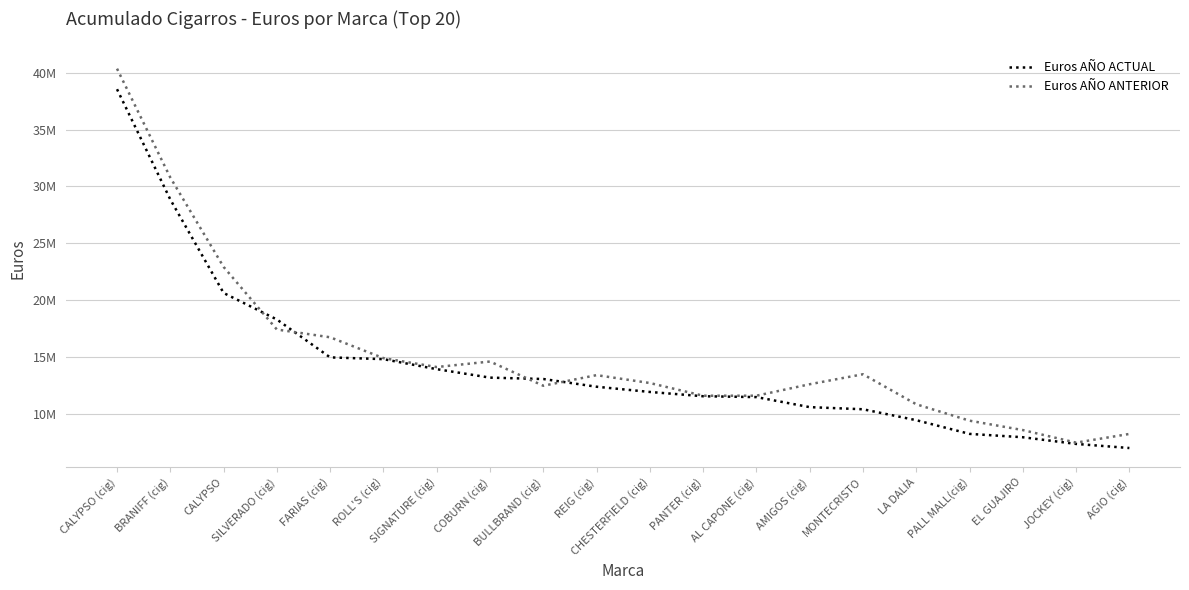

At which label does Euros AÑO ANTERIOR first exceed 13384421?

CALYPSO (cig)